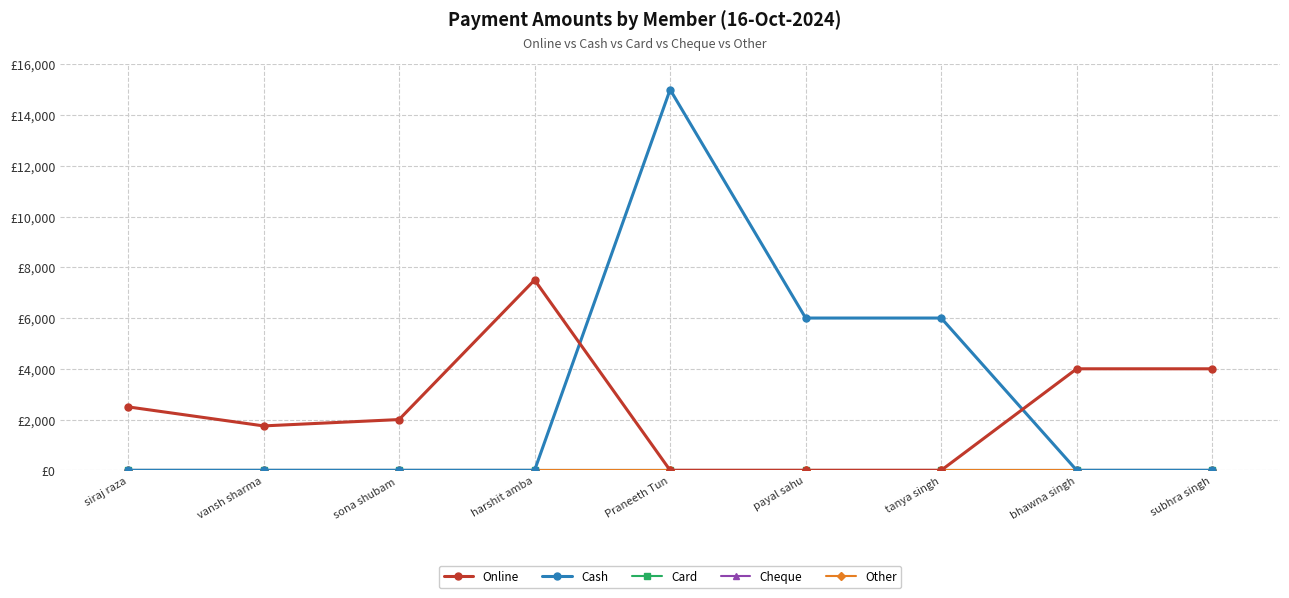

At siraj raza, list the series in order from smallest to largest.

Cash, Card, Cheque, Other, Online